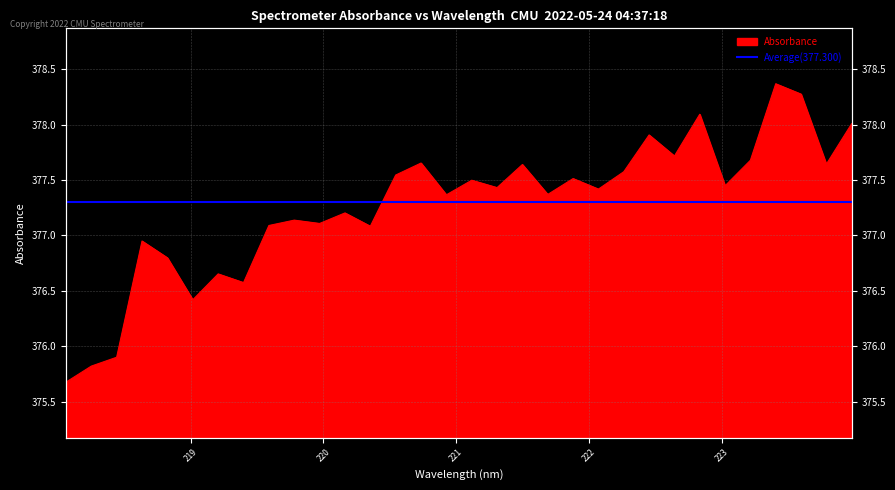

Reading left to right, list all the values displayed in this chart.

218.0596=375.7	218.2508=375.8	218.442=375.9	218.6332=376.9	218.8244=376.8	219.0156=376.4	219.2067=376.7	219.3979=376.6	219.589=377.1	219.7801=377.1	219.9712=377.1	220.1623=377.2	220.3533=377.1	220.5444=377.5	220.7354=377.7	220.9264=377.4	221.1174=377.5	221.3083=377.4	221.4993=377.6	221.6902=377.4	221.8812=377.5	222.0721=377.4	222.263=377.6	222.4538=377.9	222.6447=377.7	222.8355=378.1	223.0264=377.4	223.2172=377.7	223.408=378.4	223.5987=378.3	223.7895=377.6	223.9802=378.0